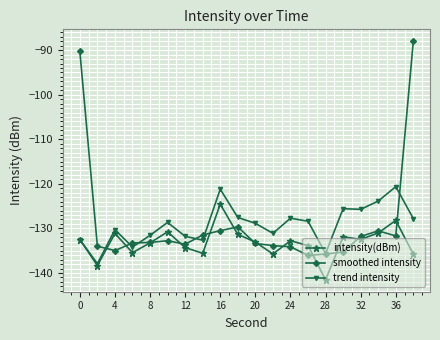

What is the greatest value displayed?

-88.0